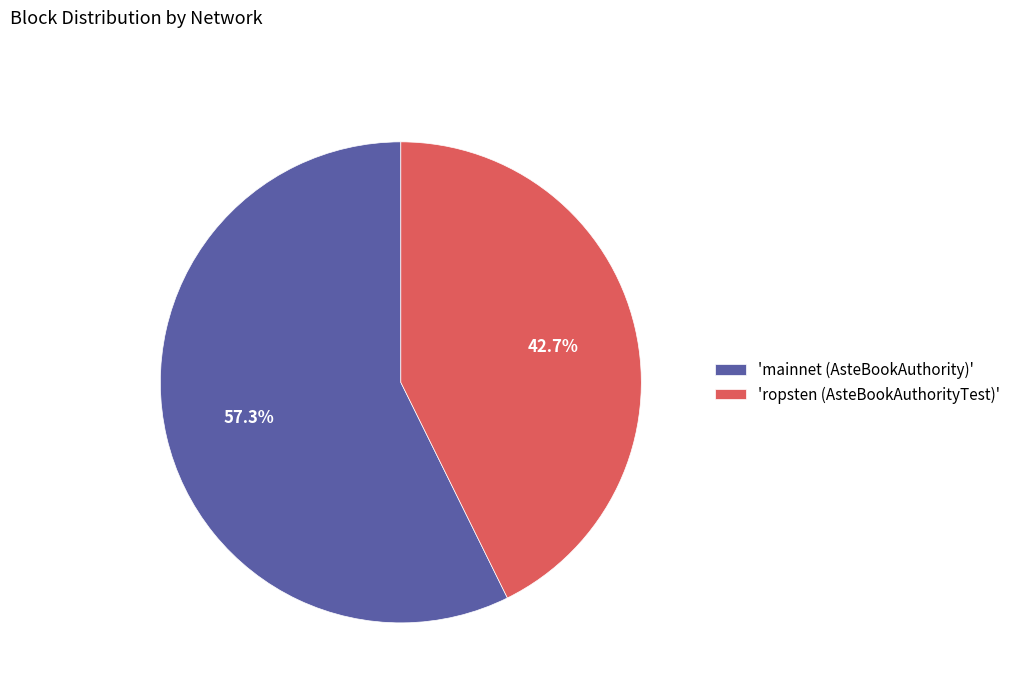

Approximately how many times larger is the value at 'ropsten (AsteBookAuthorityTest)' compared to 'mainnet (AsteBookAuthority)'?

0.7